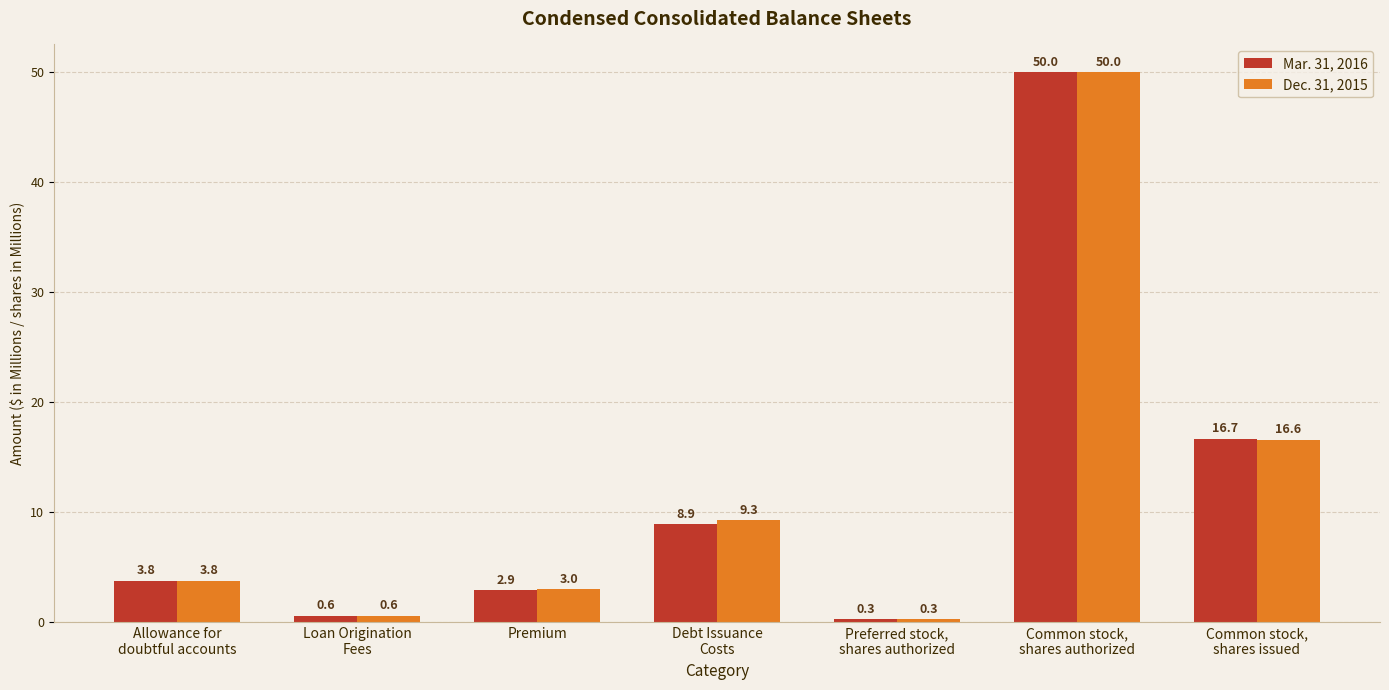

Reading left to right, what are all the values shown in this chart?

Mar. 31, 2016: 3.8	0.6	2.9	8.9	0.3	50.0	16.7
Dec. 31, 2015: 3.8	0.6	3.0	9.3	0.3	50.0	16.6